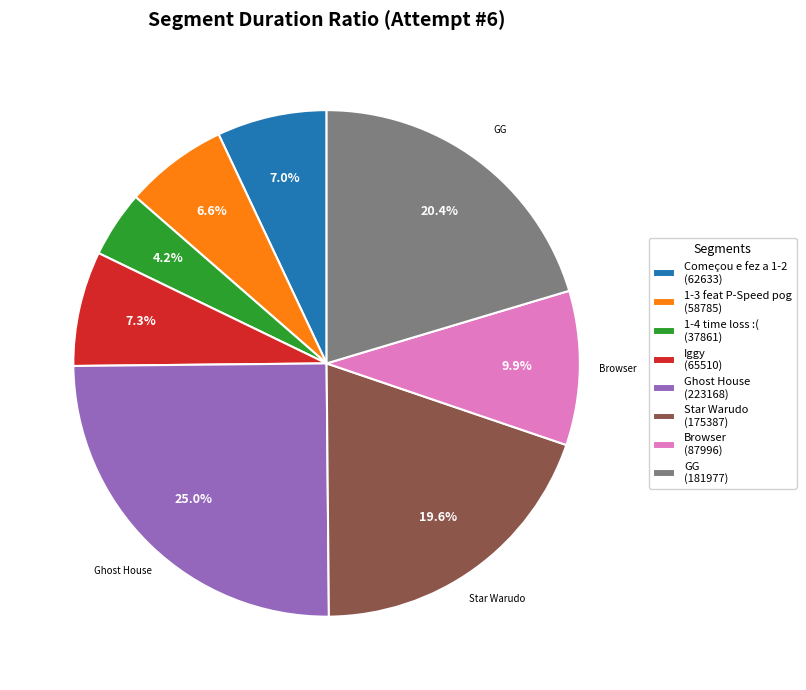

What percentage is the Star Warudo slice, to the nearest percent?

20%